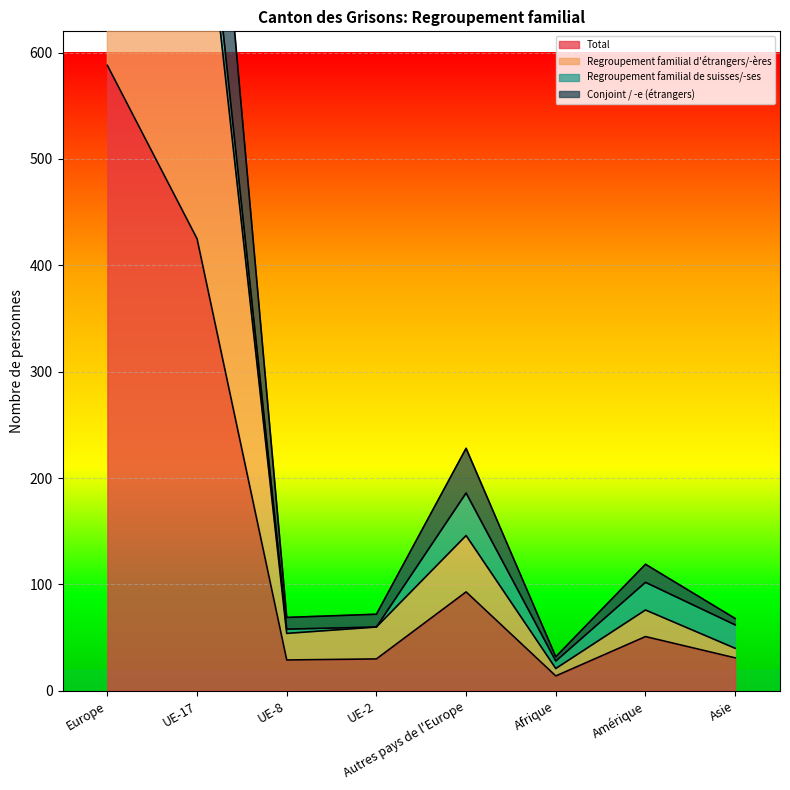

At which label does Enfant (étrangers) first exceed 102?

Europe